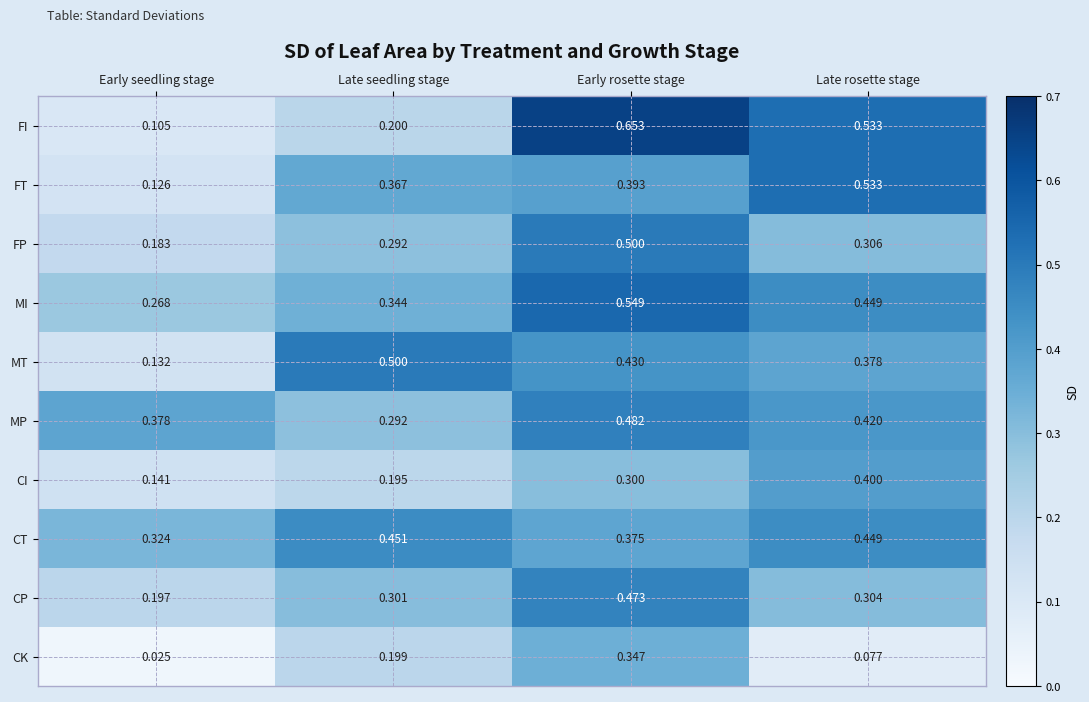

Count the number of data series in this chart.

10